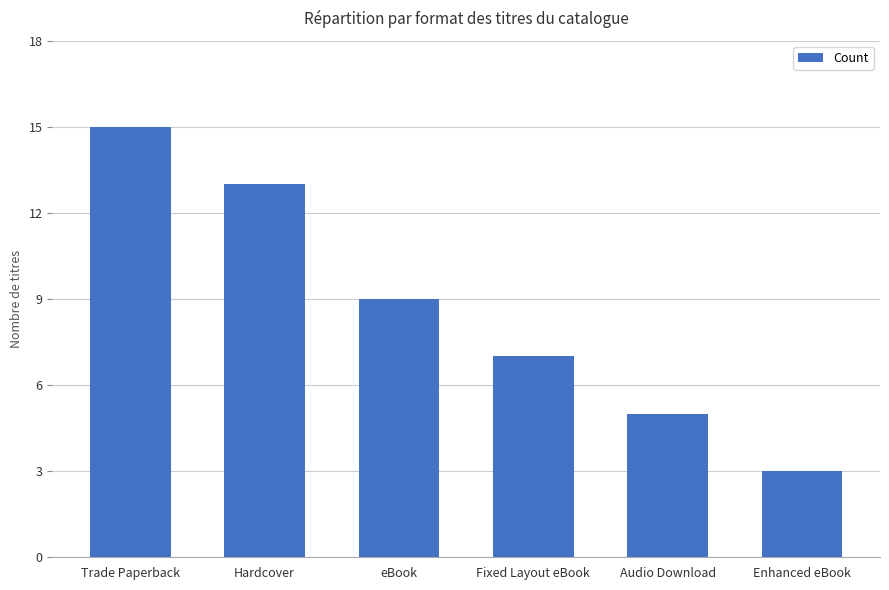

Reading left to right, list all the values displayed in this chart.

Trade Paperback=15	Hardcover=13	eBook=9	Fixed Layout eBook=7	Audio Download=5	Enhanced eBook=3